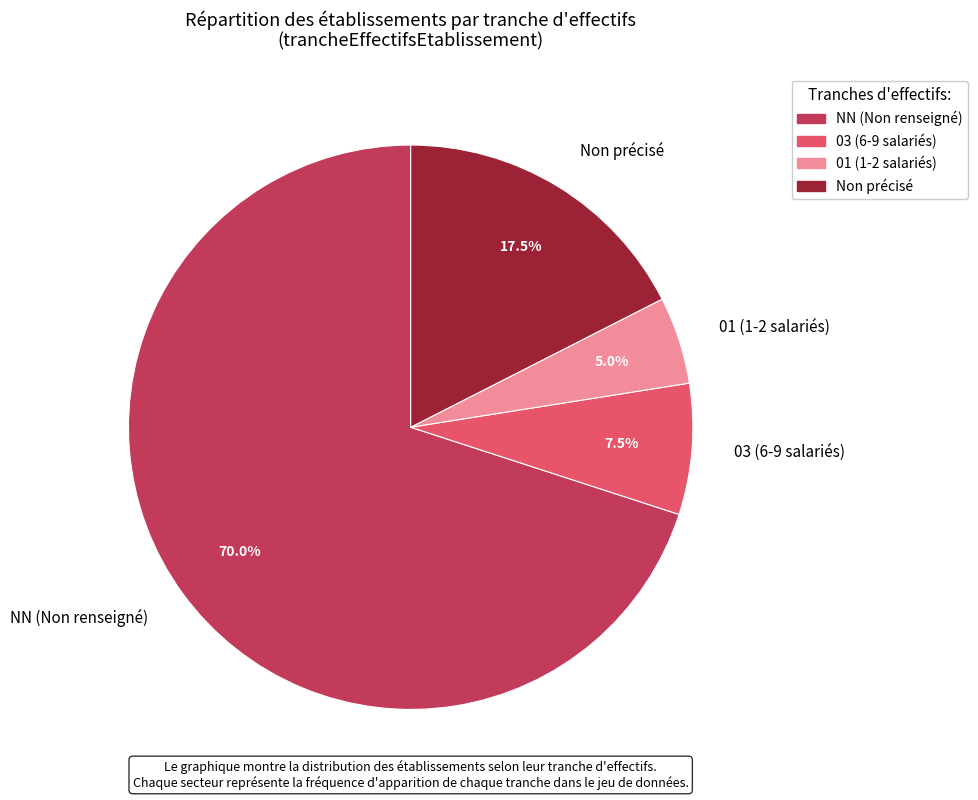

Which category has the biggest portion of the pie?

NN (Non renseigné)